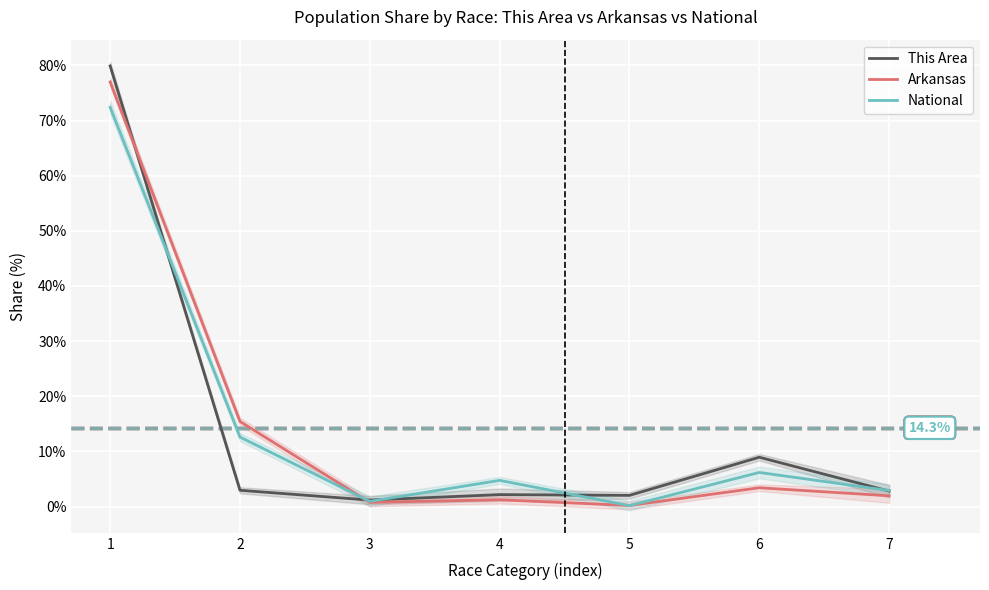

Reading left to right, transcribe all the data shown in this chart.

This Area: 79.9	3.0	1.2	2.2	2.0	8.9	2.8
Arkansas: 77.0	15.4	0.8	1.2	0.2	3.4	2.0
National: 72.4	12.6	0.9	4.8	0.2	6.2	2.9